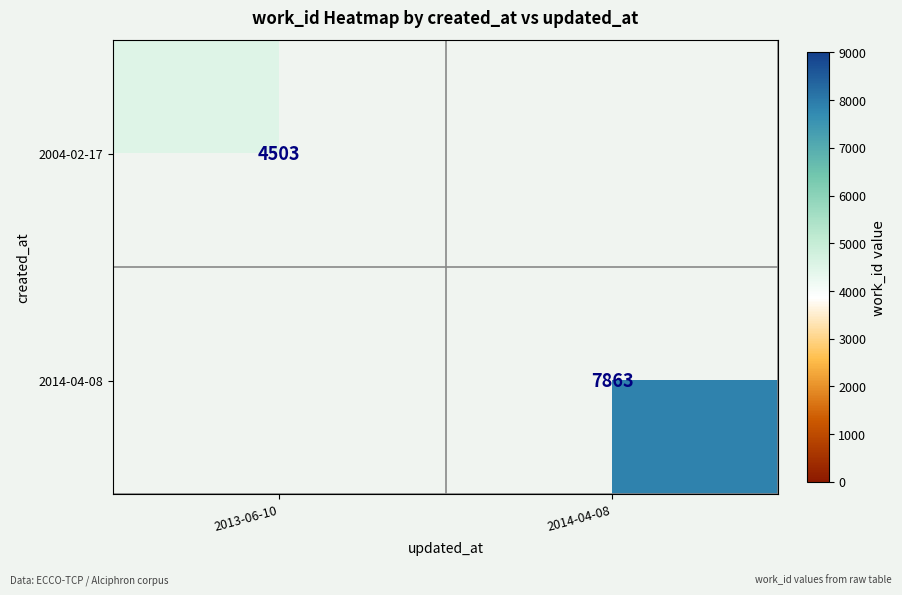

Which category has the highest value across all series?

2014-04-08